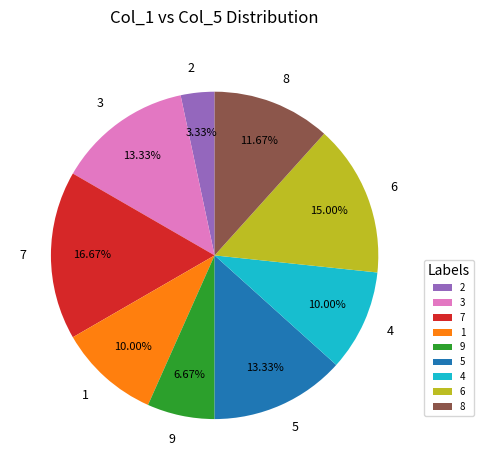

Approximately how many times larger is the value at 4 compared to 8?

0.9